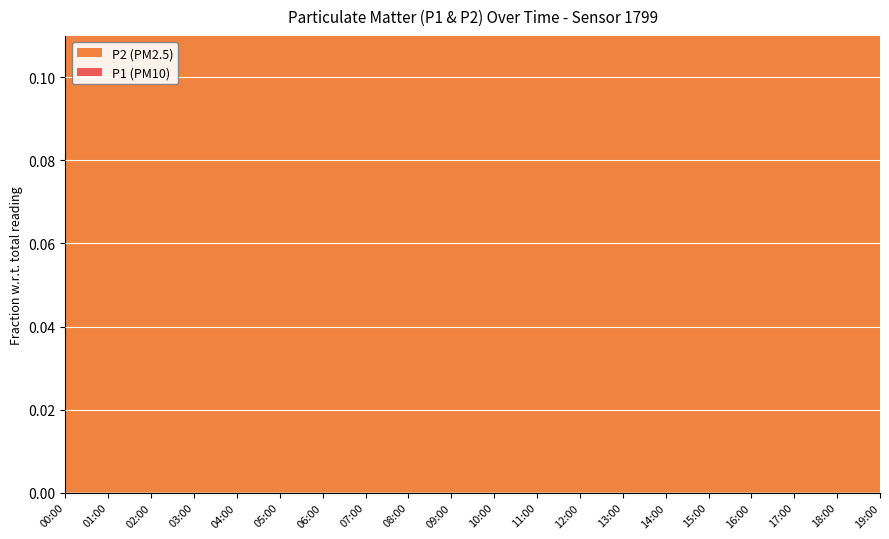

Reading left to right, what are all the values shown in this chart?

P1: 00:00=0.4	01:00=0.4	02:00=0.4	03:00=0.4	04:00=0.4	05:00=0.4	06:00=0.4	07:00=0.4	08:00=0.5	09:00=0.5	10:00=0.5	11:00=0.6	12:00=0.6	13:00=0.6	14:00=0.6	15:00=0.7	16:00=0.6	17:00=0.6	18:00=0.5	19:00=0.5
P2: 00:00=0.1	01:00=0.2	02:00=0.2	03:00=0.1	04:00=0.1	05:00=0.1	06:00=0.1	07:00=0.1	08:00=0.2	09:00=0.2	10:00=0.2	11:00=0.2	12:00=0.2	13:00=0.2	14:00=0.2	15:00=0.2	16:00=0.2	17:00=0.2	18:00=0.2	19:00=0.2